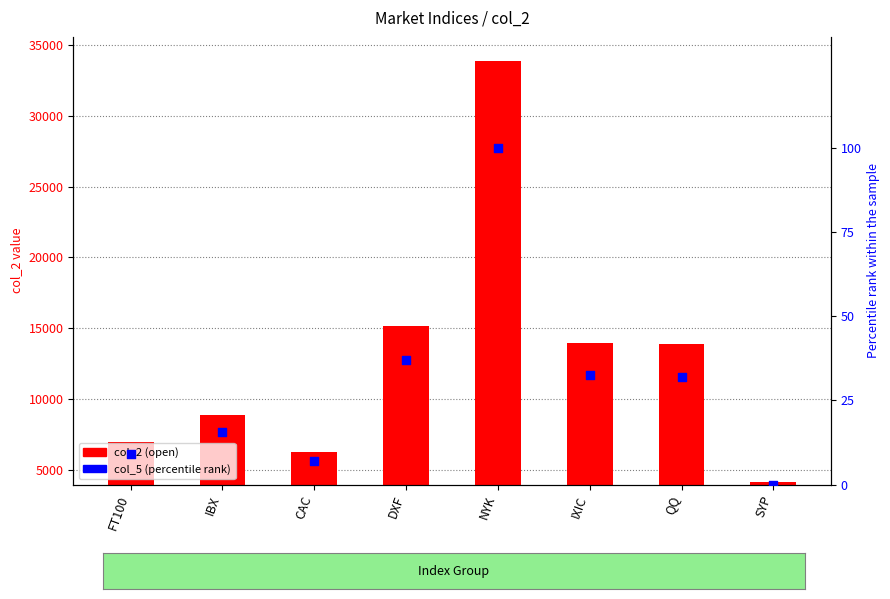

What are all the series names shown in the legend?

col_2 (open), col_5 (percentile)